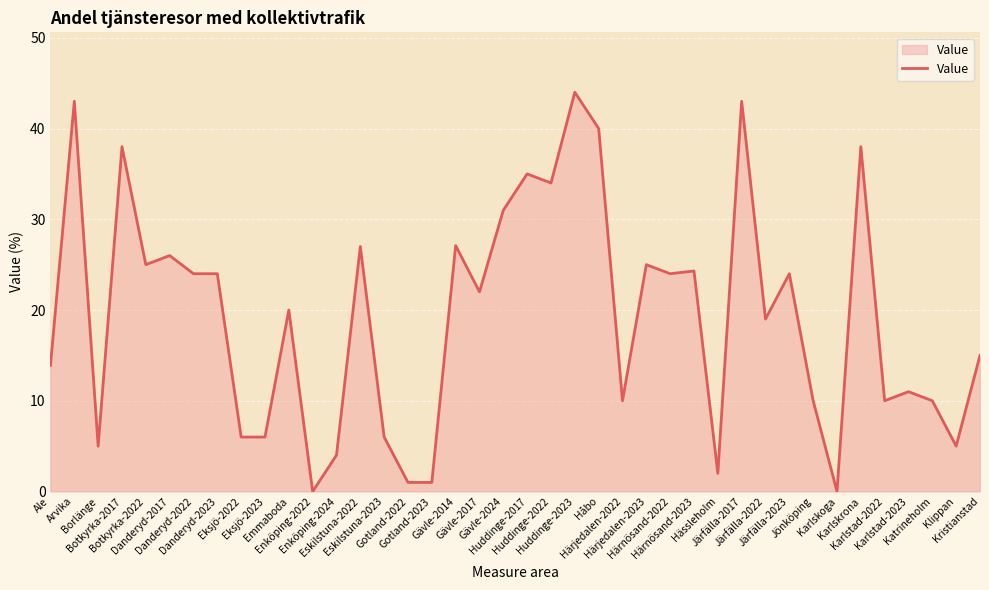

What is the ratio of the value at Emmaboda to the value at Järfälla-2017?

0.5